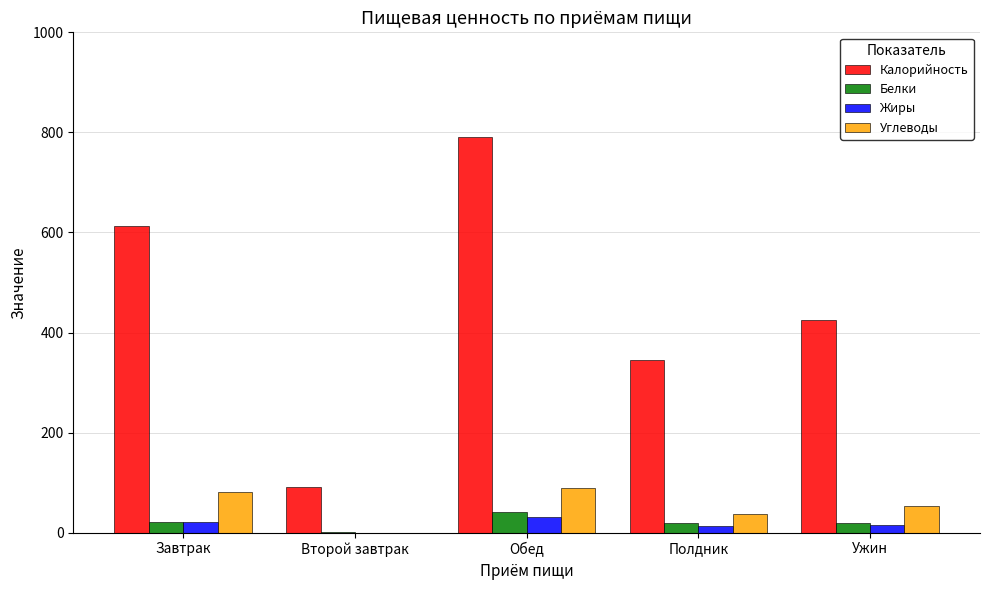

Is the value of Калорийность at Завтрак greater than the value of Углеводы at Обед?

Yes